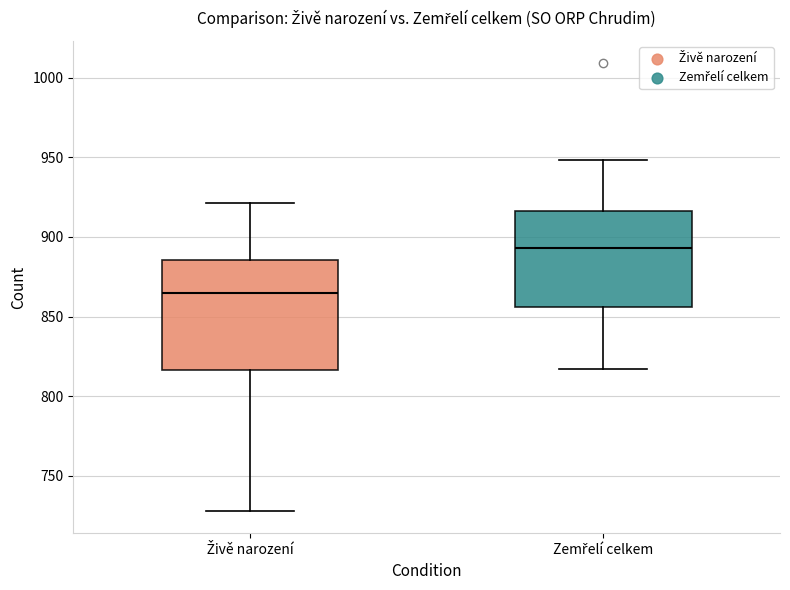

Where does the median line of the box for Zemřelí celkem sit on the y-axis? The values are not printed on the chart, so give them approximately, as read against the axis.

895